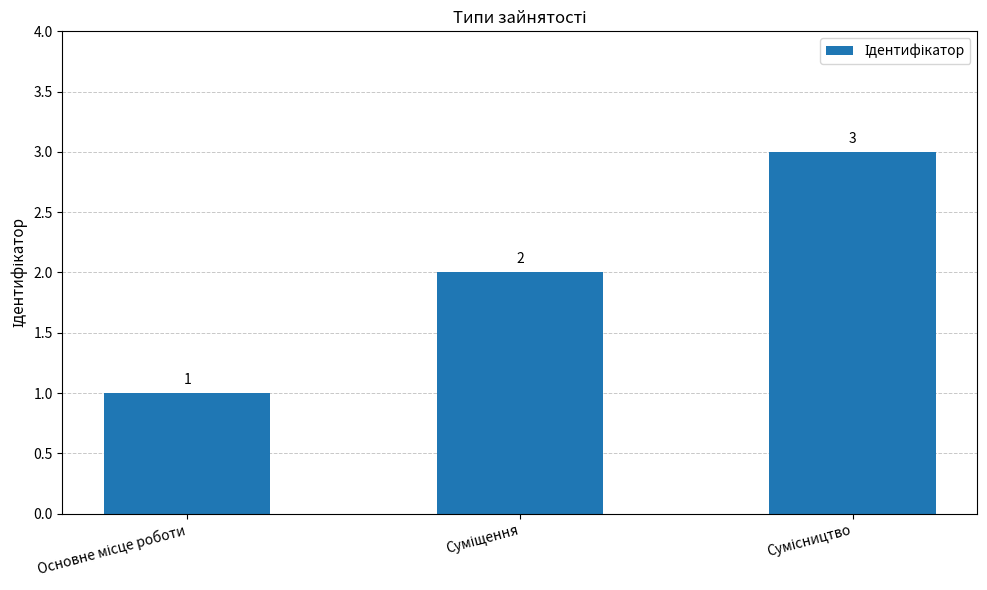

What is the sum of all values?

6